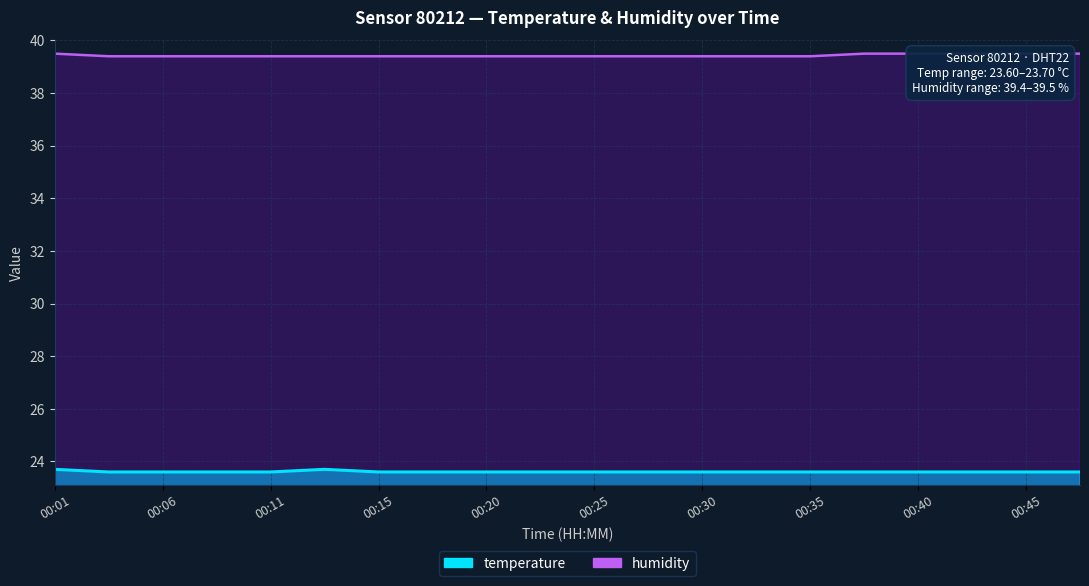

The value of temperature at 00:42 is 40.2. True or false?

False